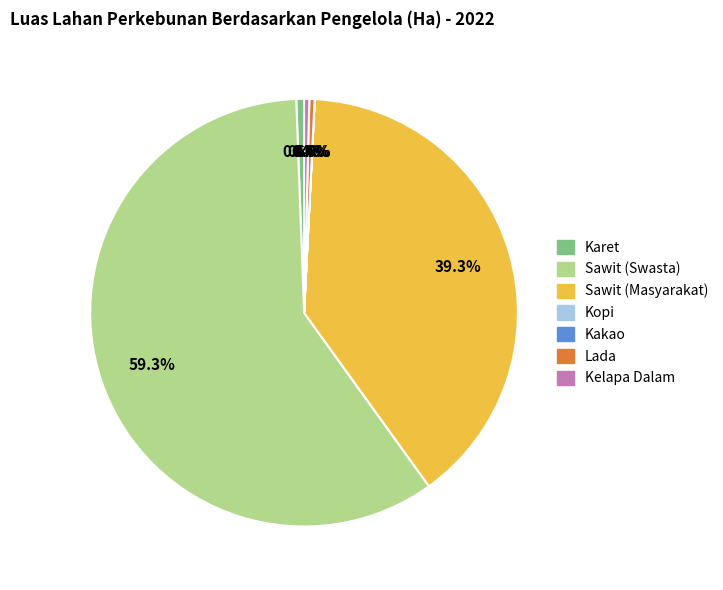

What is the ratio of the value at Sawit (Swasta) to the value at Lada?

149.8